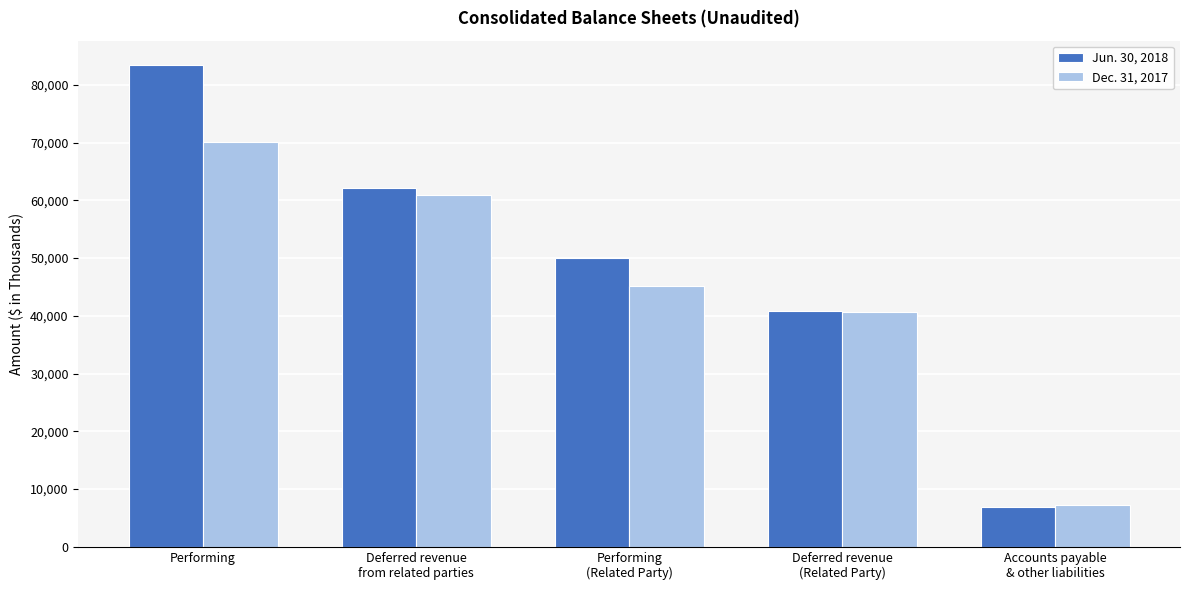

What value does the Jun. 30, 2018 series have at Performing
(Related Party), to the nearest 100?

50000